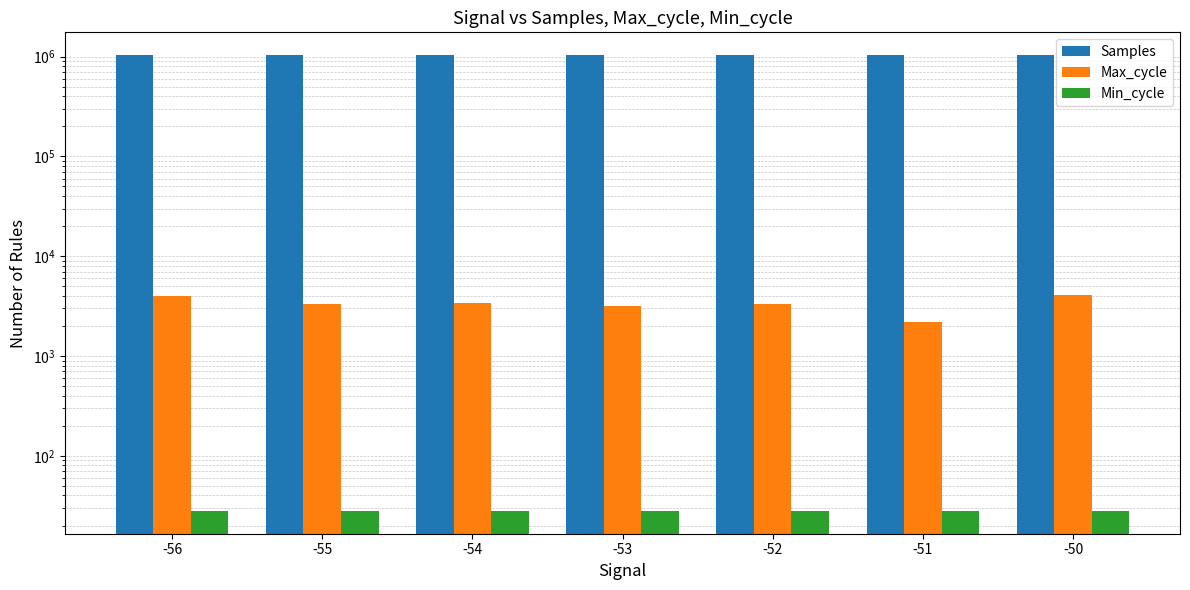

List the series in order of their peak value, highest first.

Samples, Max_cycle, Min_cycle